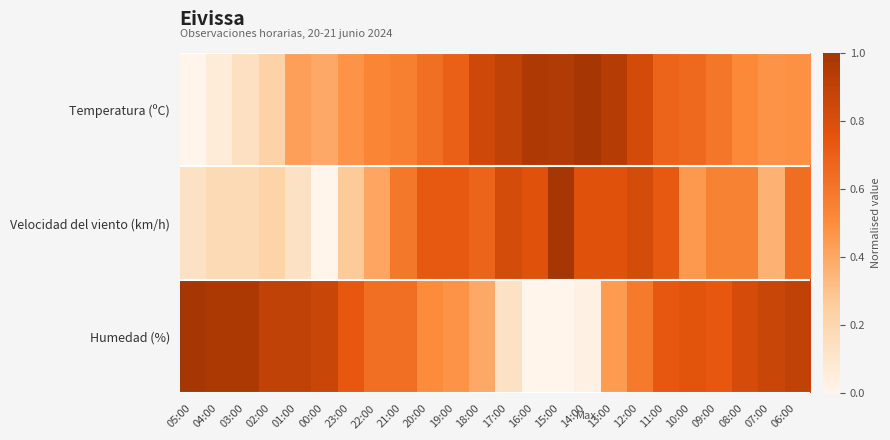

At how many categories does at least one series exceed 0?

24